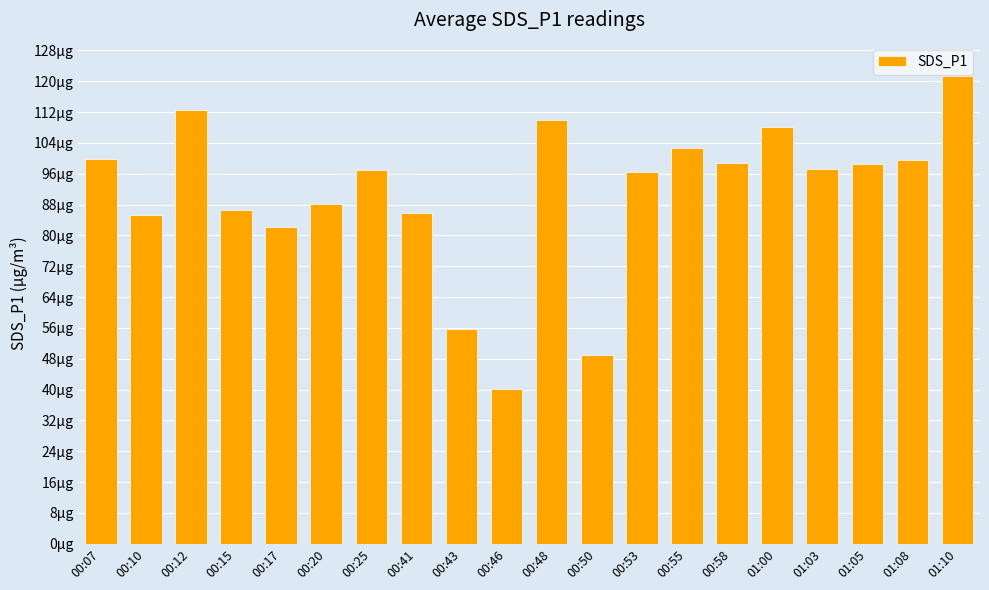

List the labels in order of value, largest first.

01:10, 00:12, 00:48, 01:00, 00:55, 00:07, 01:08, 00:58, 01:05, 01:03, 00:25, 00:53, 00:20, 00:15, 00:41, 00:10, 00:17, 00:43, 00:50, 00:46